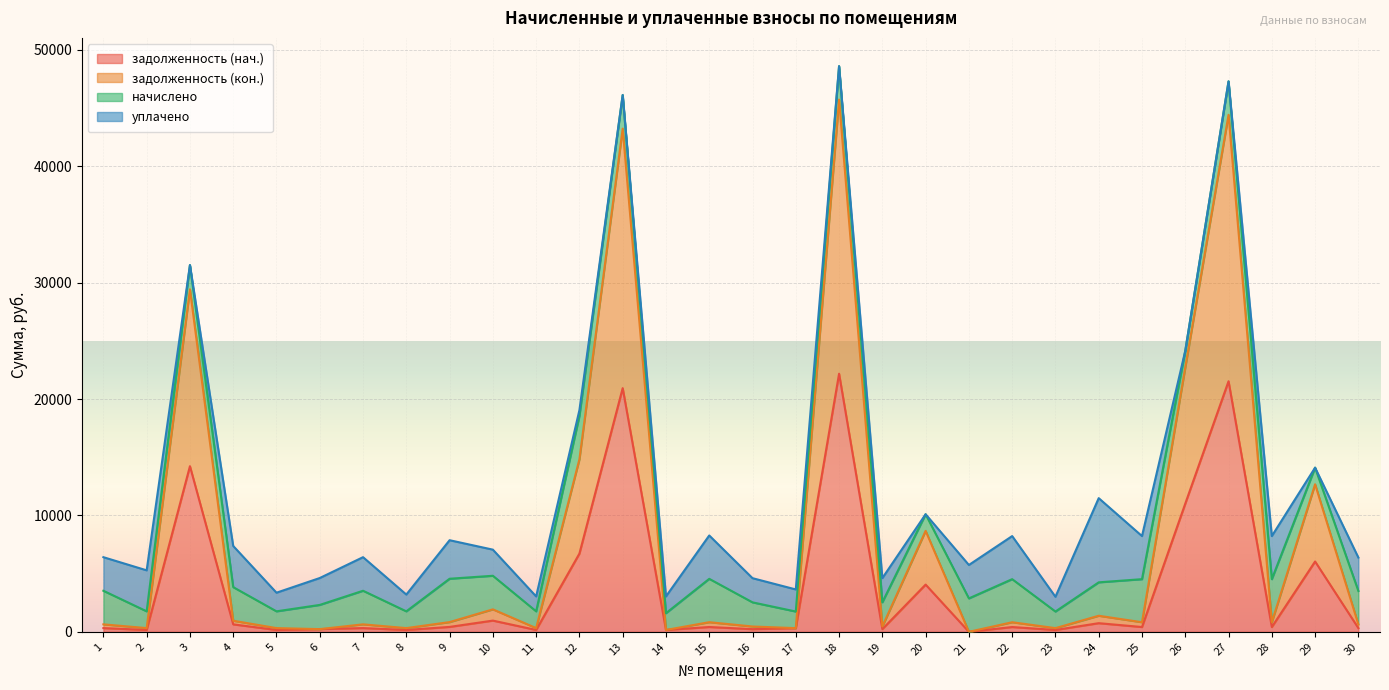

Which series has the widest spread of values?

задолженность (кон.)